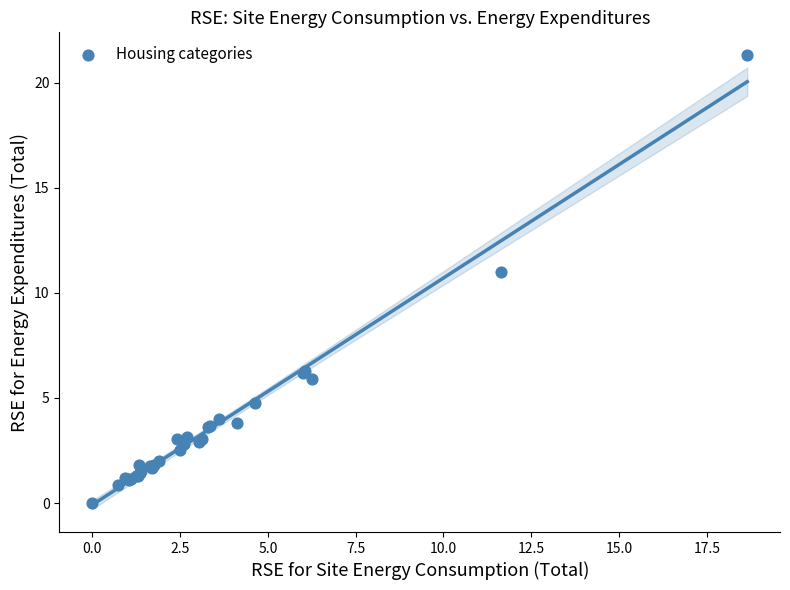

What Y value in the scatter plot is closest to 10?

11.0